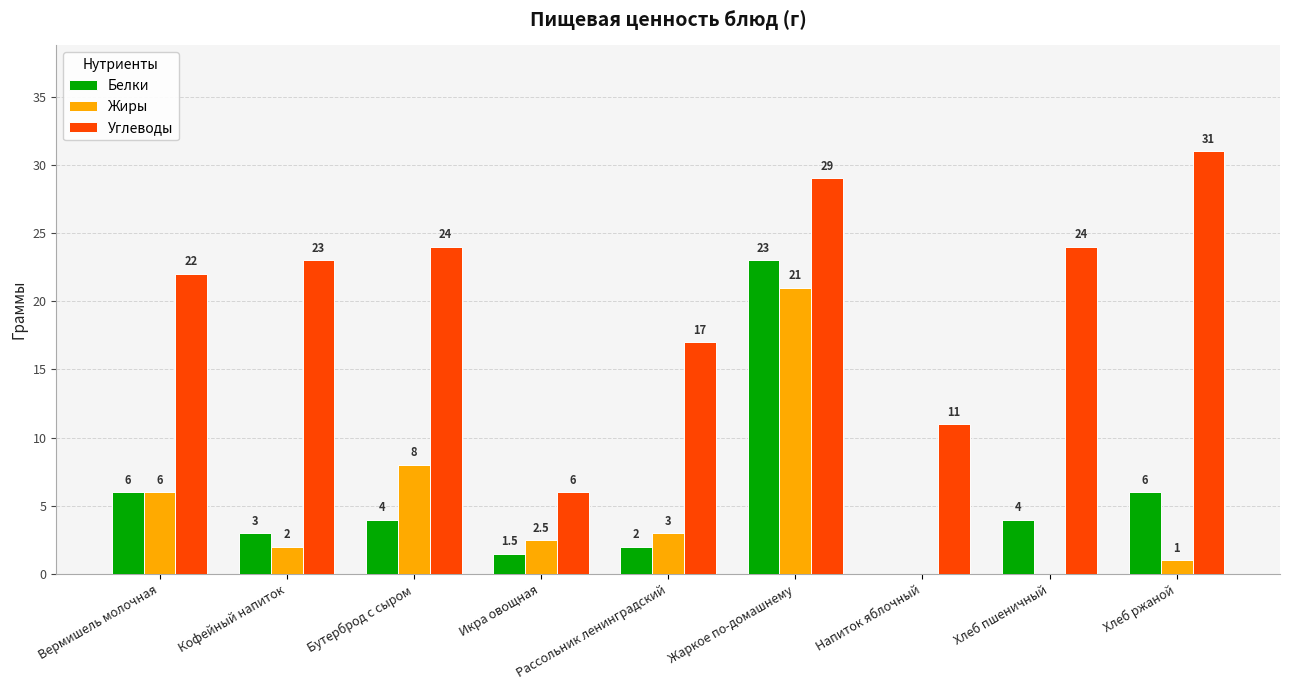

At which category does the chart reach its peak across all series?

Хлеб ржаной